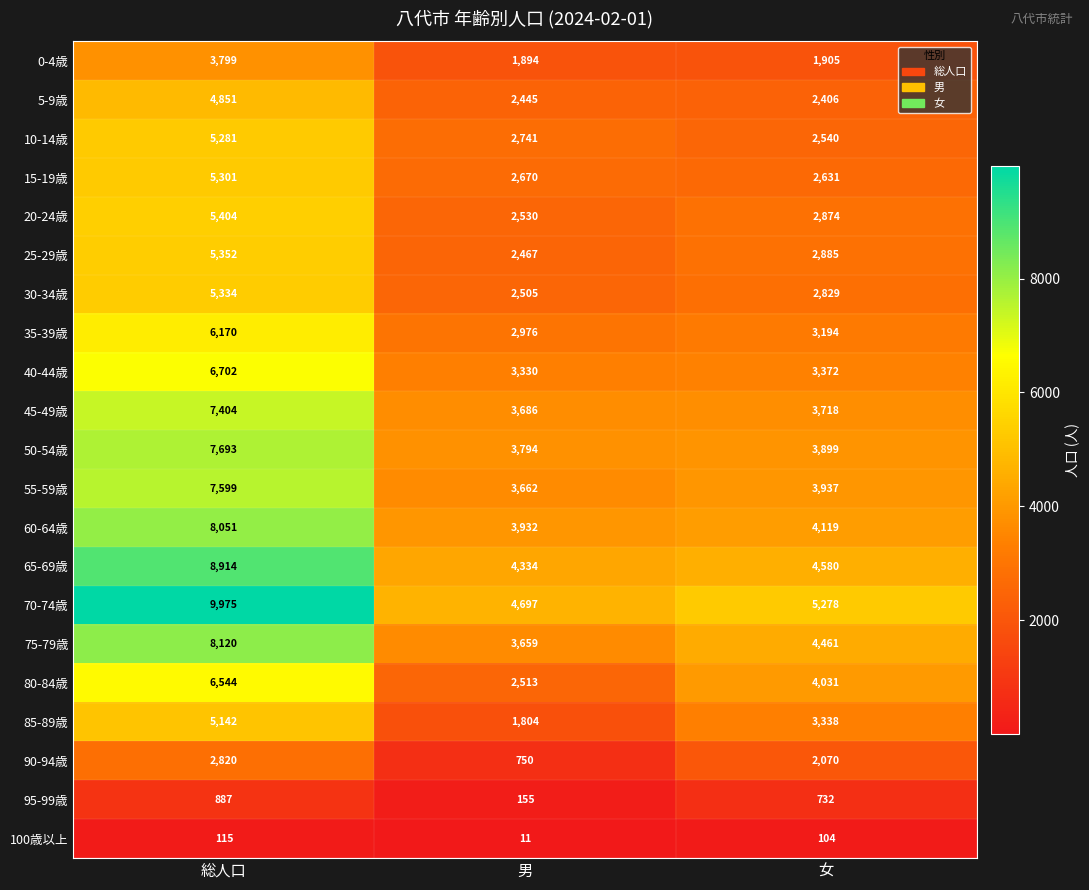

Rank the categories by 100歳以上 value from lowest to highest.

男, 女, 総人口